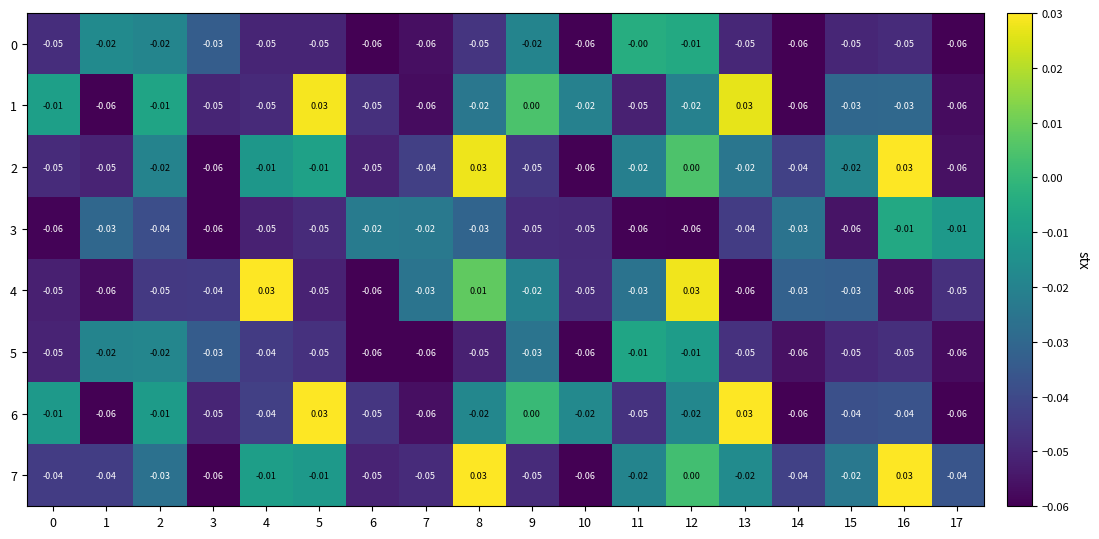

Count the number of categories in the chart.

18